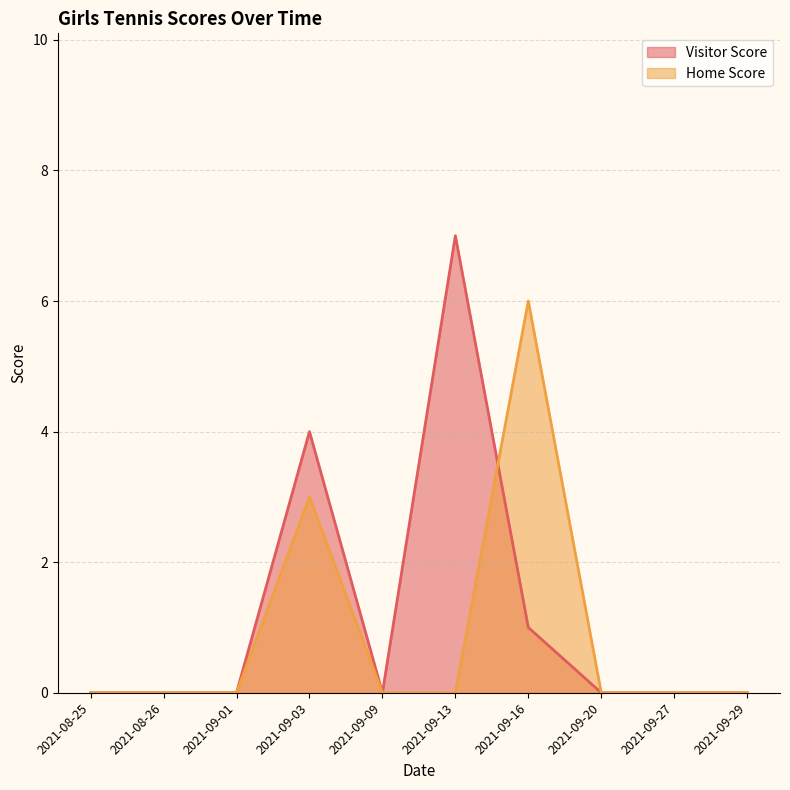

What position from the right is 2021-09-09?

6